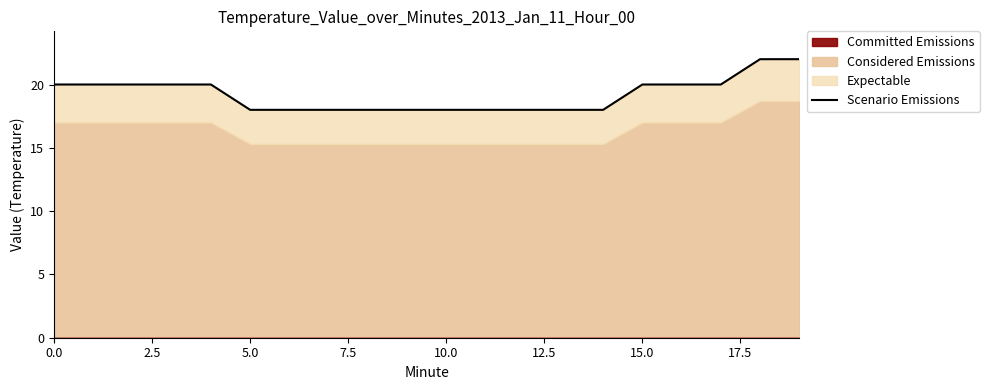

What is the approximate value at 18?

22